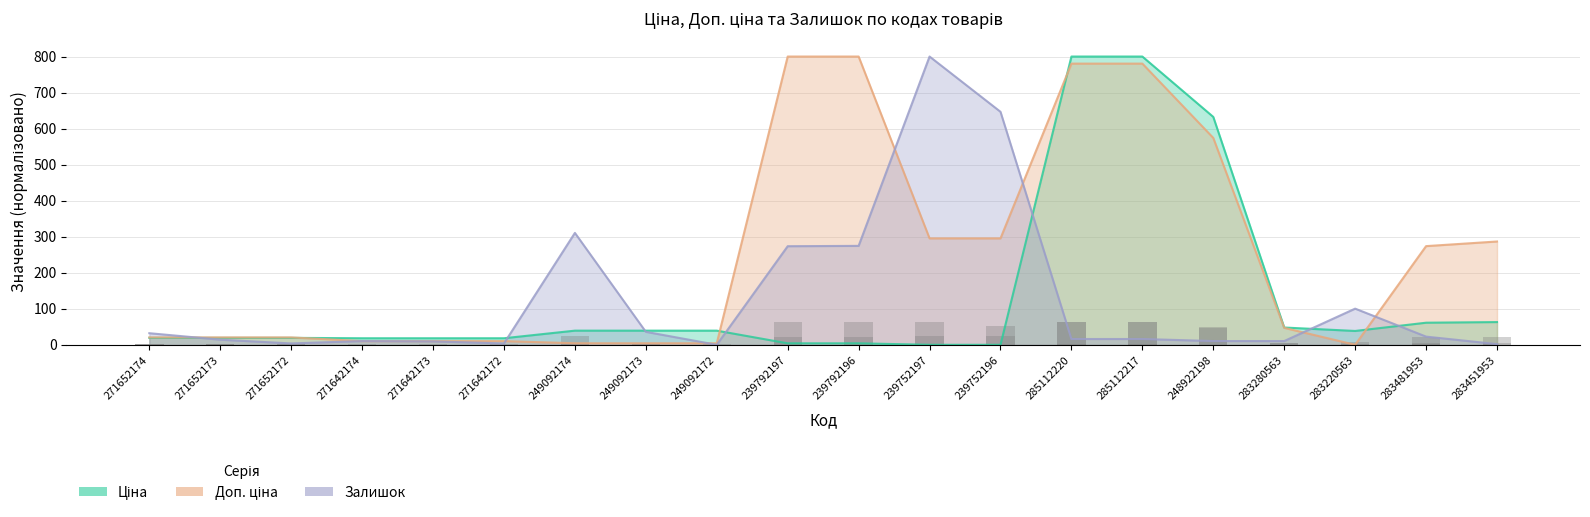

Does the chart contain any negative values?

No